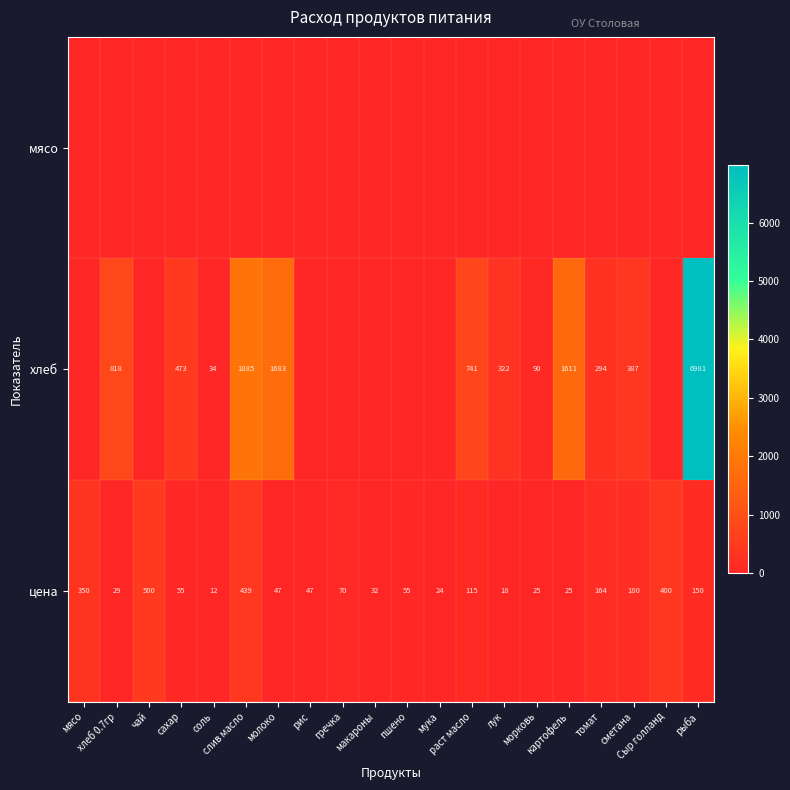

What is the highest value of the цена series?

500